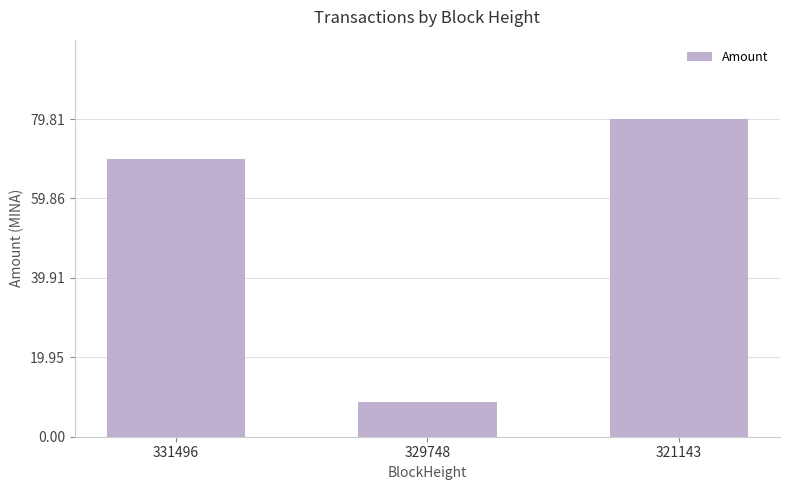

The value at 329748 is 5.5. True or false?

False